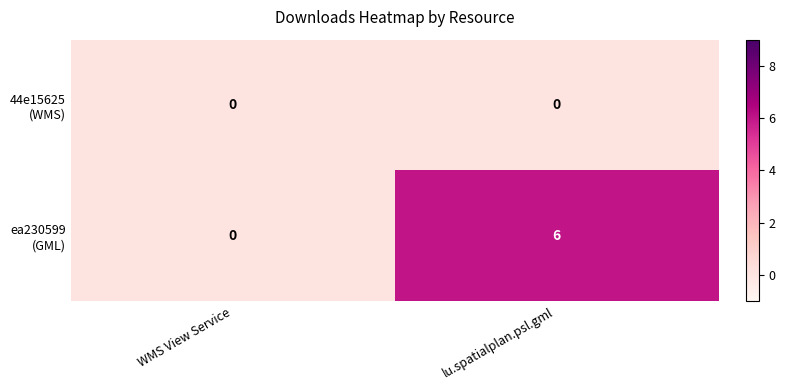

What is the total value across all series at lu.spatialplan.psl.gml?

6